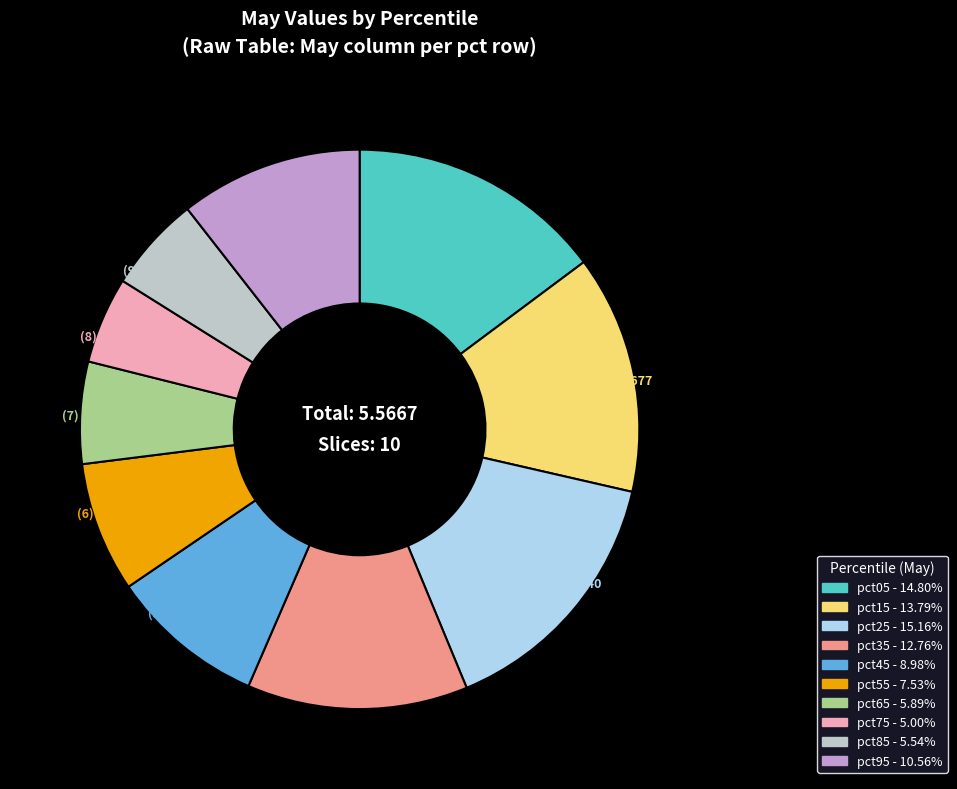

Is it true that pct45 is 9% of the pie?

True